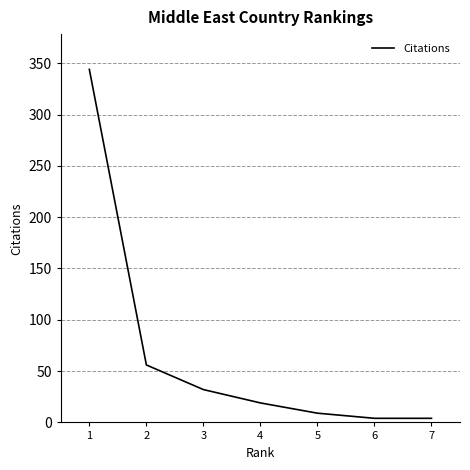

What is the maximum value shown in the chart?

344